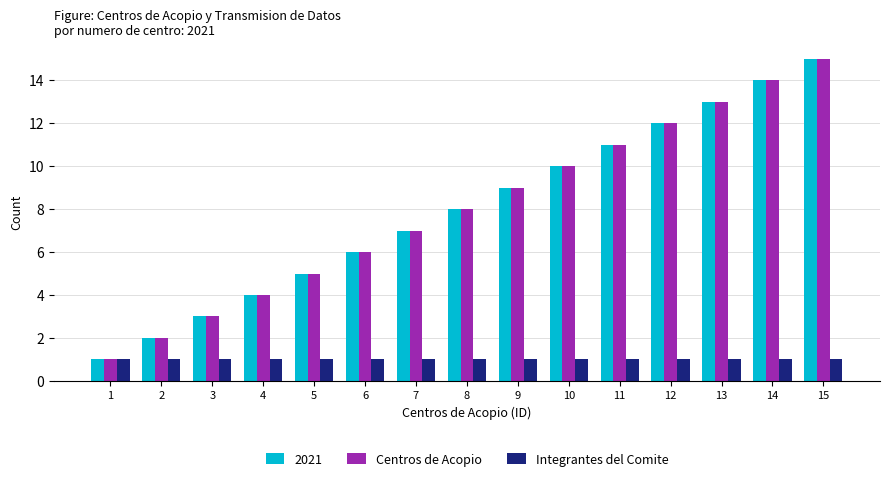

What is the sum of the Centros de Acopio values at 8 and 14?

22